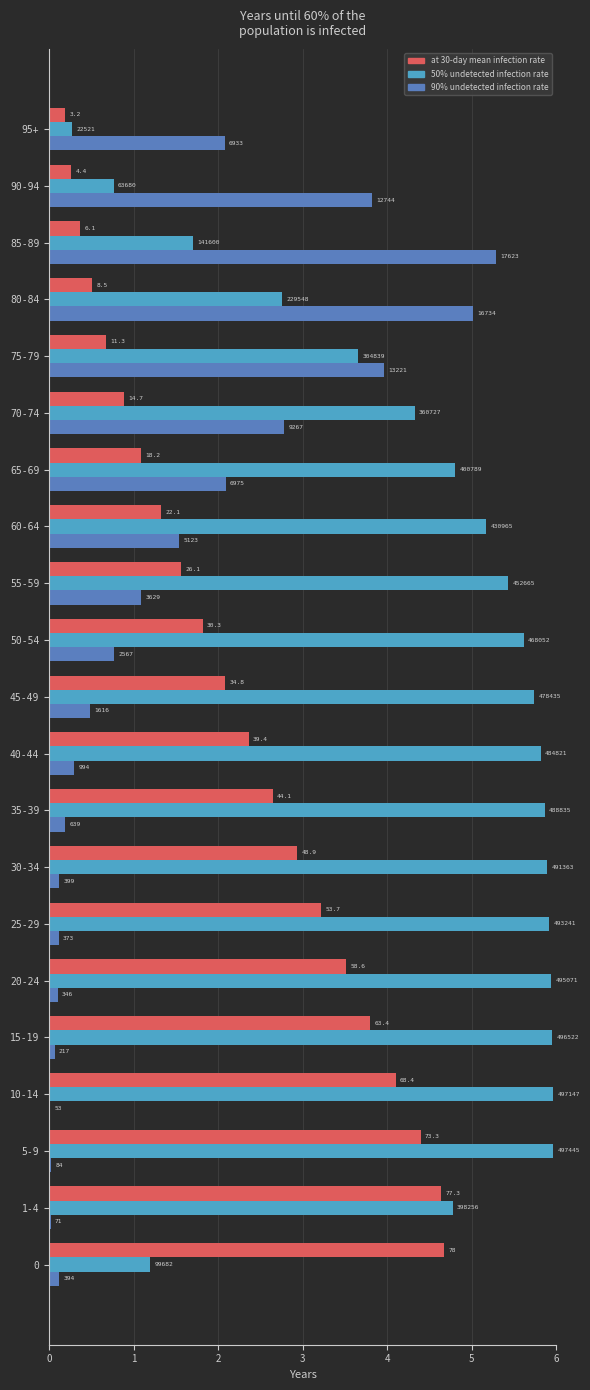

What is the maximum value shown in the chart?

6.0